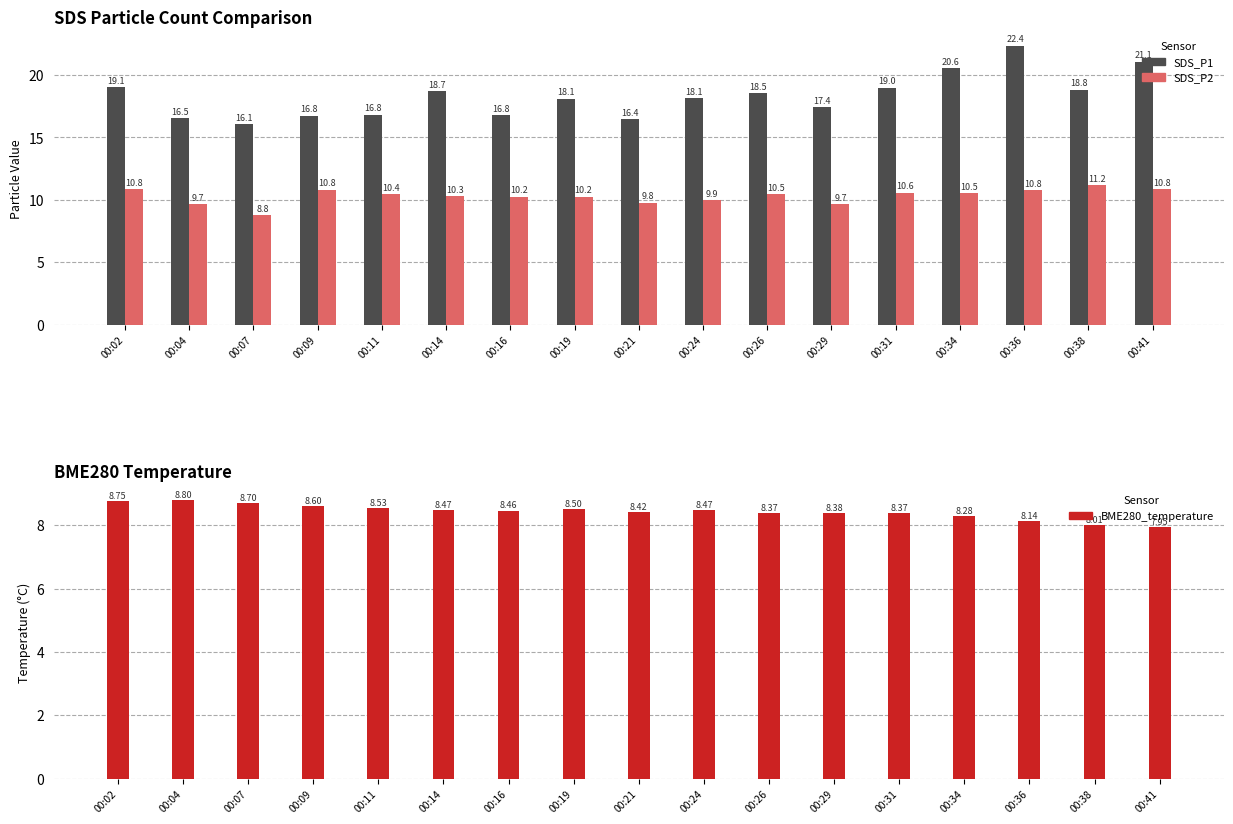

What is the value of the BME280_temperature bar at the 1st from the left?

8.8